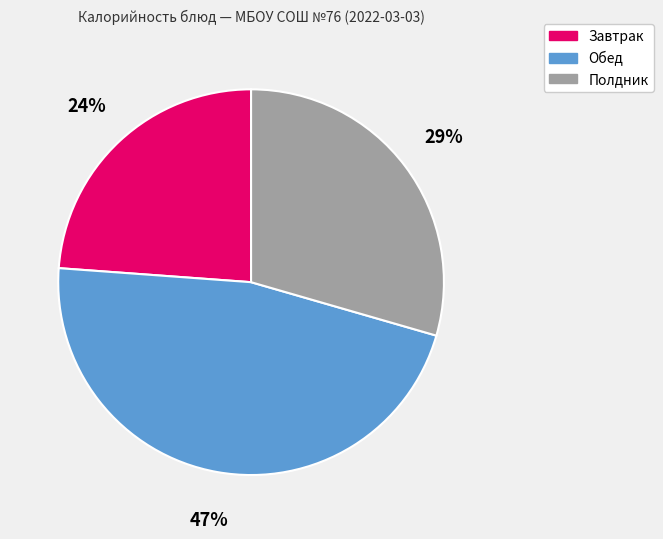

Does any single category account for the majority?

No